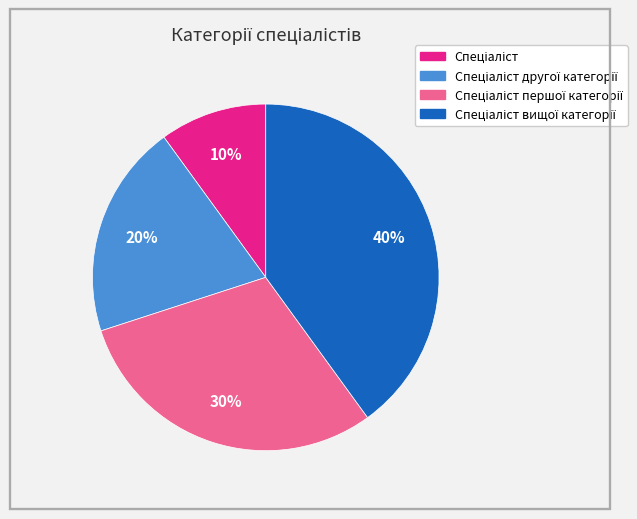

To the nearest percent, what is the difference between the largest and smallest slice percentages?

30%